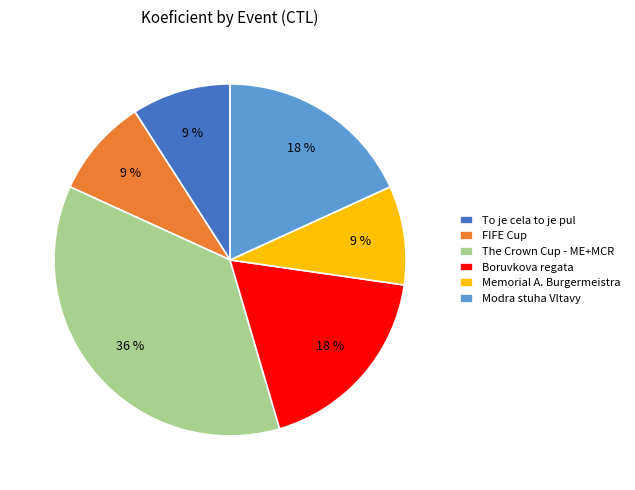

Is there a majority slice in this chart?

No